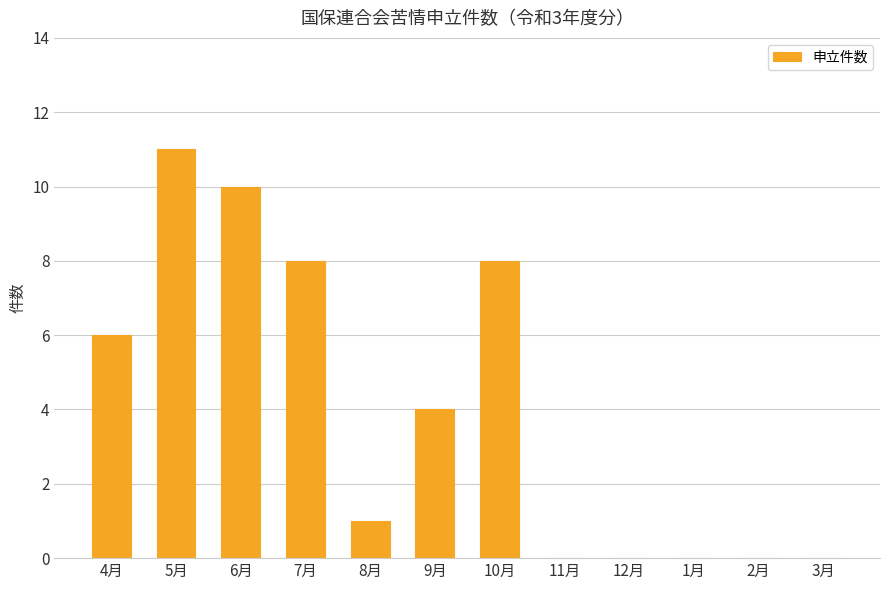

Which category has the highest value across all series?

5月